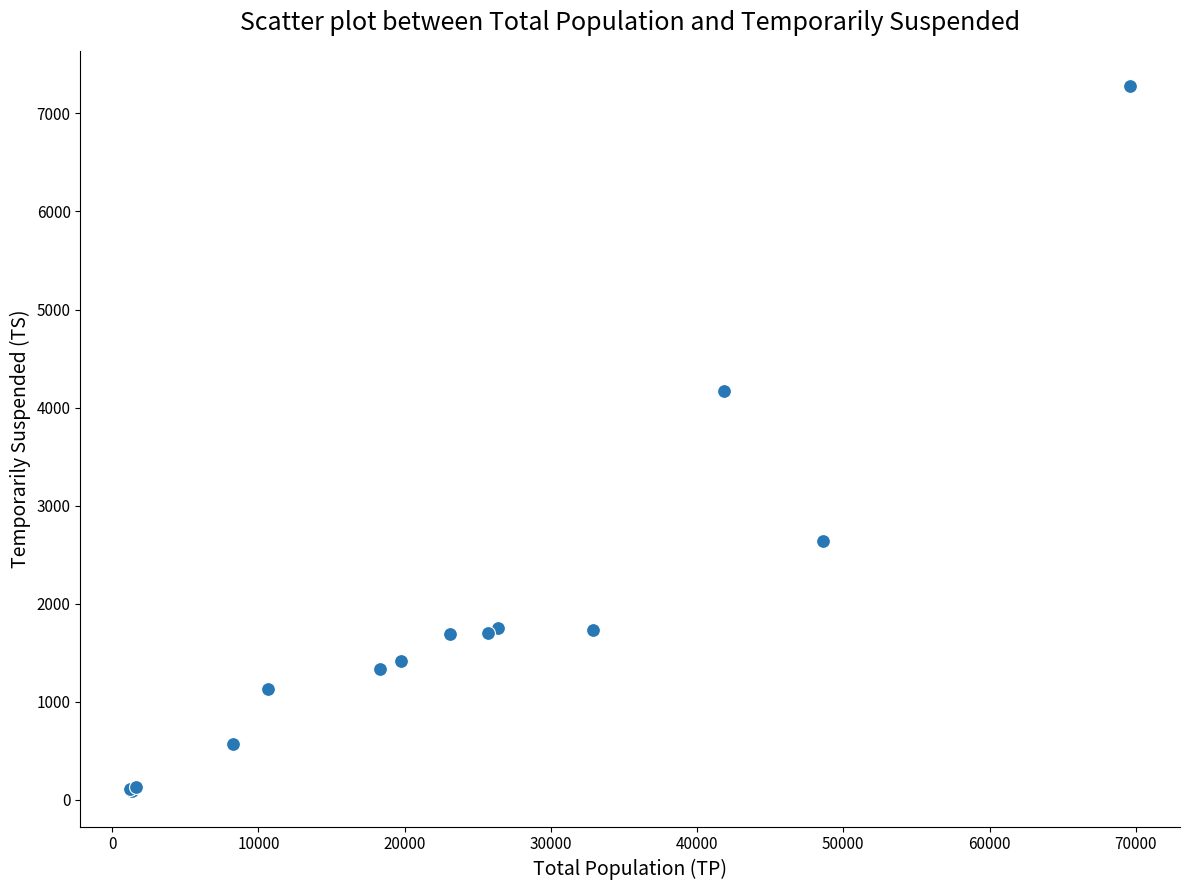

What Y value in the scatter plot is closest to 3683?

4174